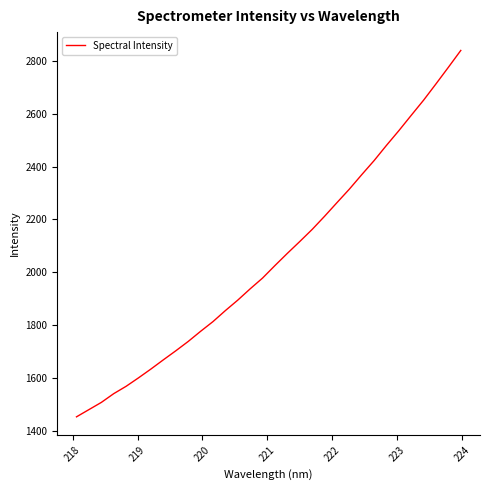

What is the minimum value shown in the chart?

1453.4